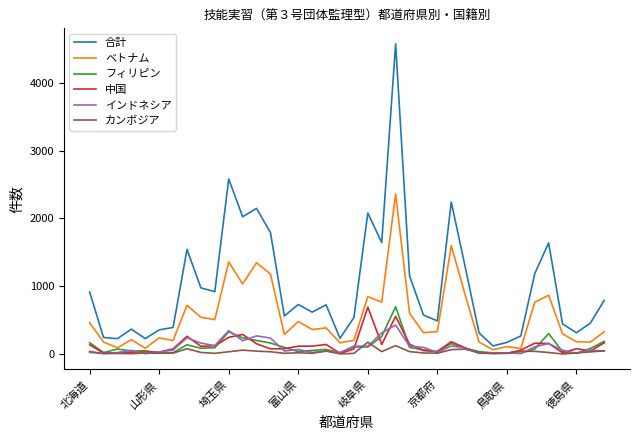

What is the greatest value displayed?

4575